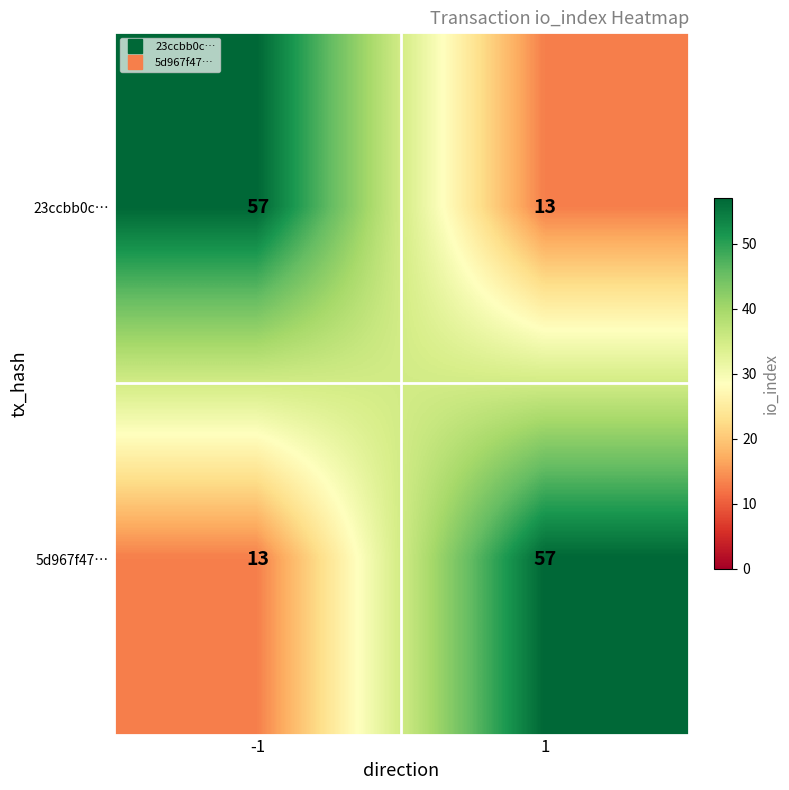

What value does the 5d967f47… series have at -1, to the nearest 5?

15